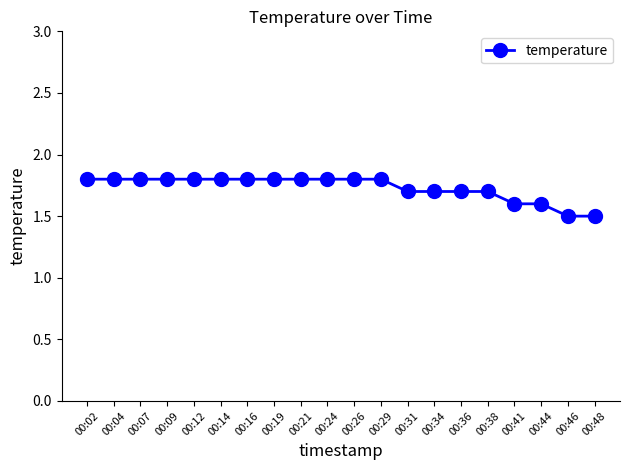

What is the value of the 3rd point from the left?

1.8